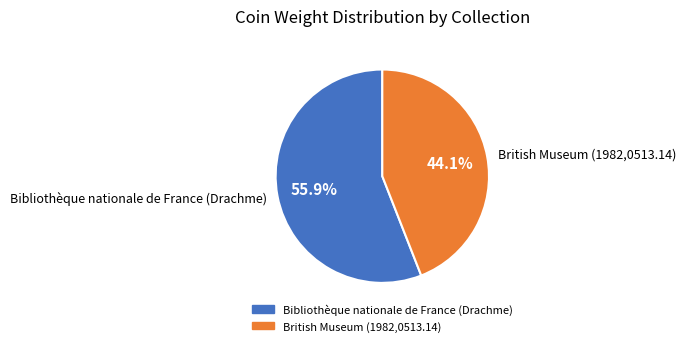

Approximately how many times larger is the value at Bibliothèque nationale de France (Drachme) compared to British Museum (1982,0513.14)?

1.3